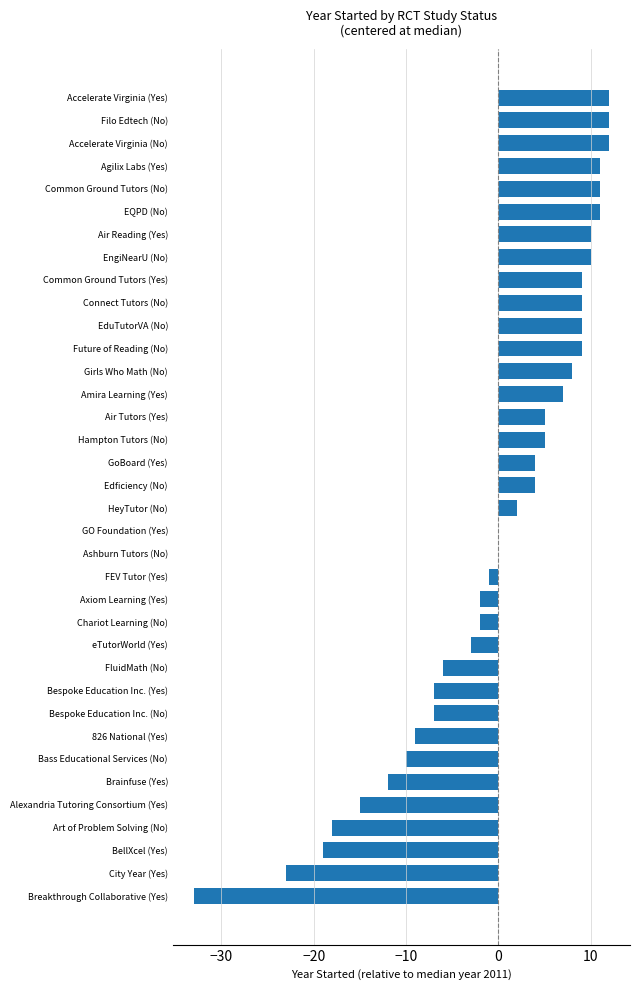

Does the chart contain stacked bars?

No